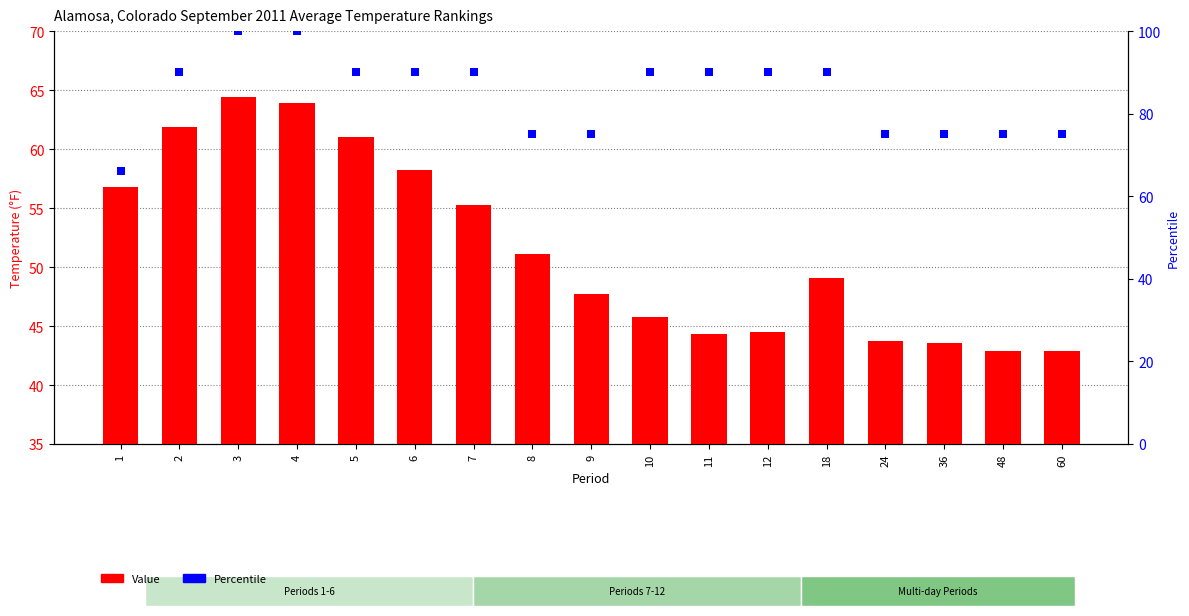

Which series has the widest spread of Y values?

Percentile